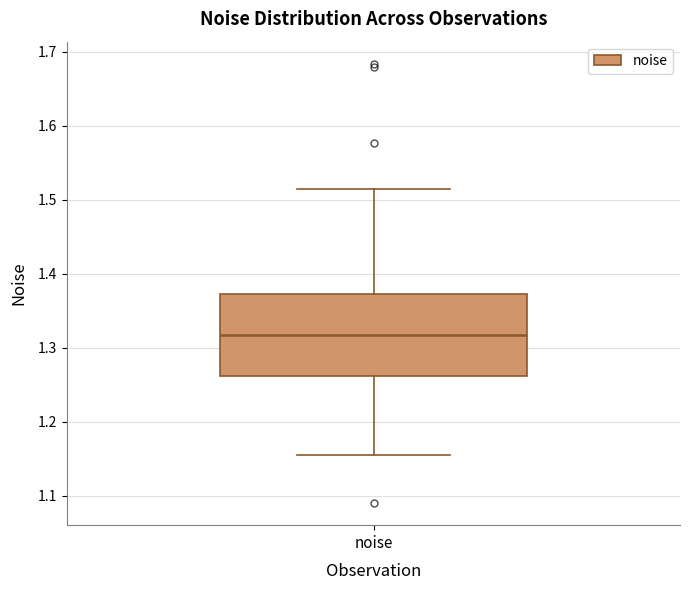

Read this box plot against the y-axis: the position of the median line, the range covered by the box, and the ends of both whiskers. The values are not printed on the chart, so give them approximately, as read against the axis.

median 1.32, box 1.26 to 1.37, whiskers 1.15 to 1.51